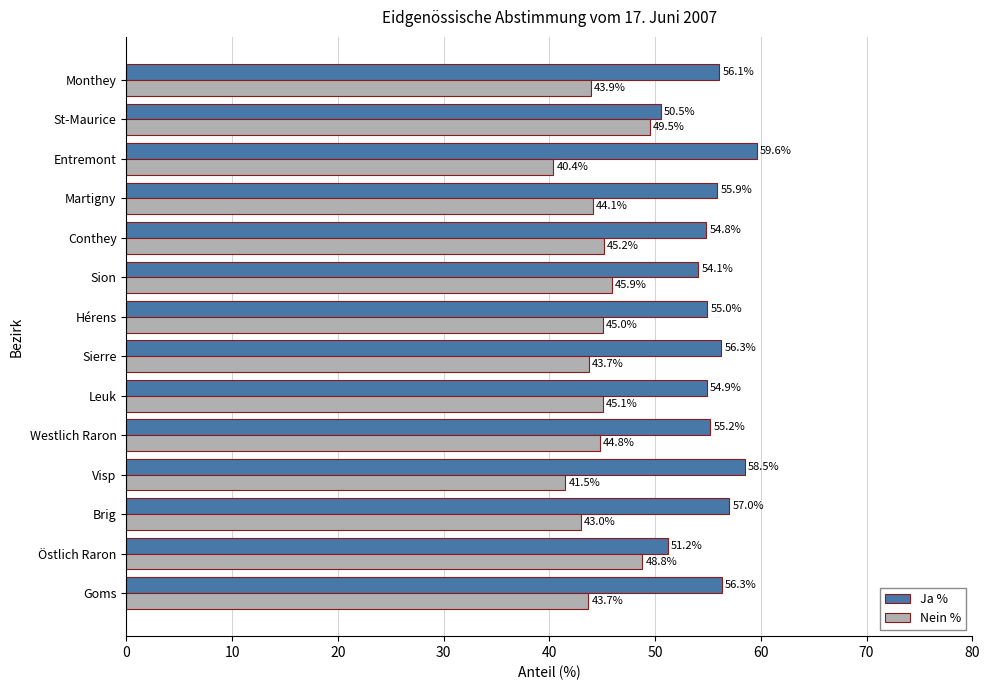

How many values in the Nein % series exceed 44?

8